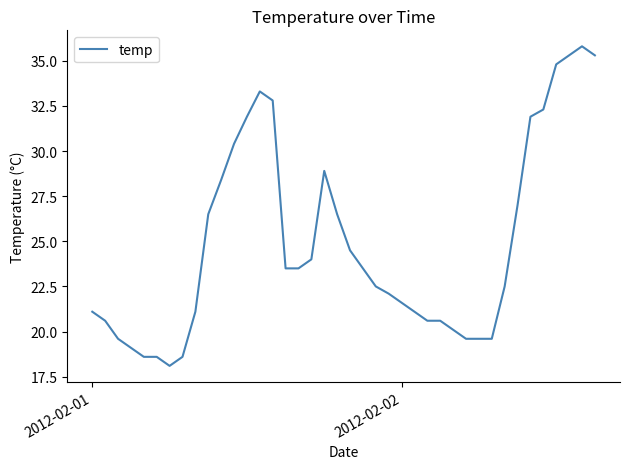

What is the minimum value shown in the chart?

18.1